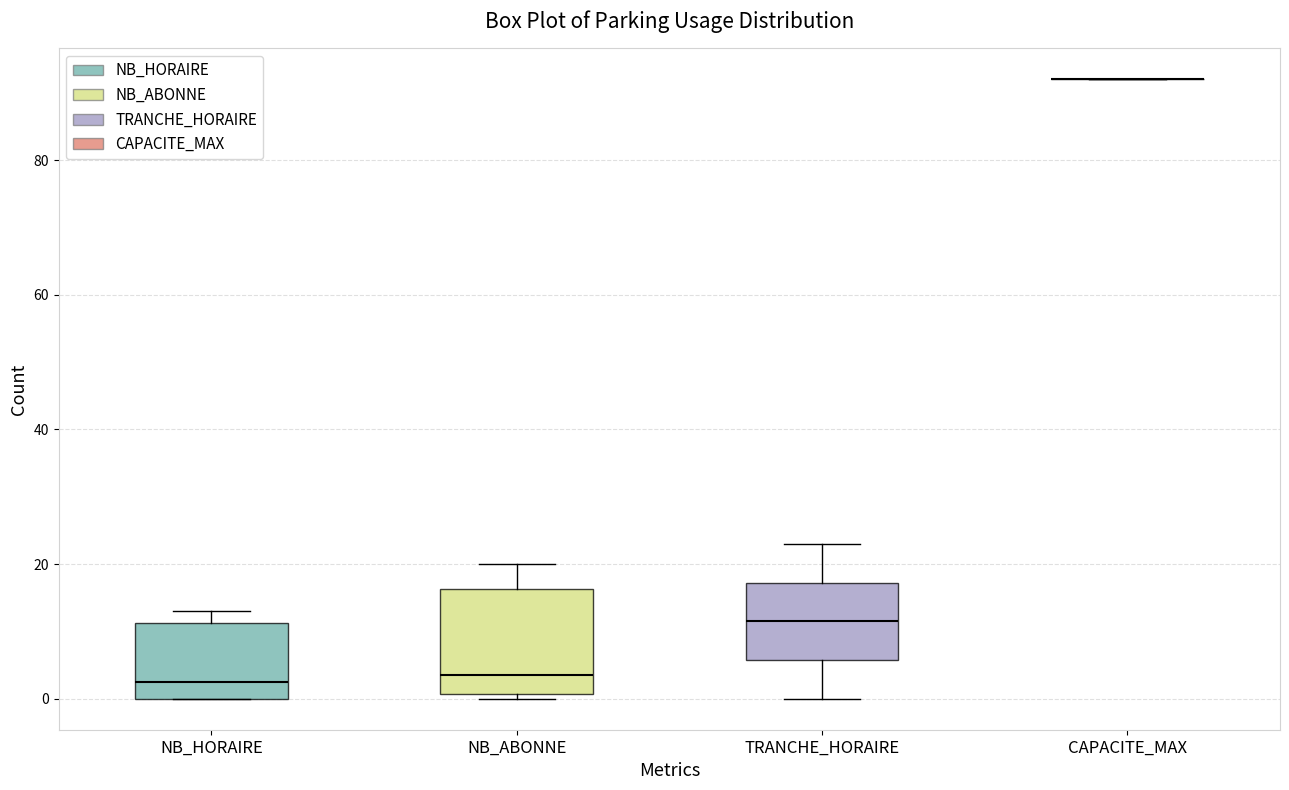

Which box is the tallest, from its lower edge to its upper edge?

NB_ABONNE